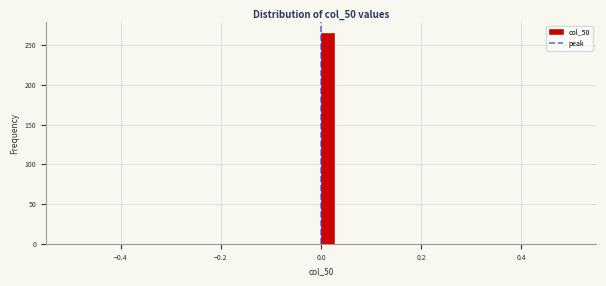

Read against the x-axis, roughly where is the centre of the tallest bar?

0.02